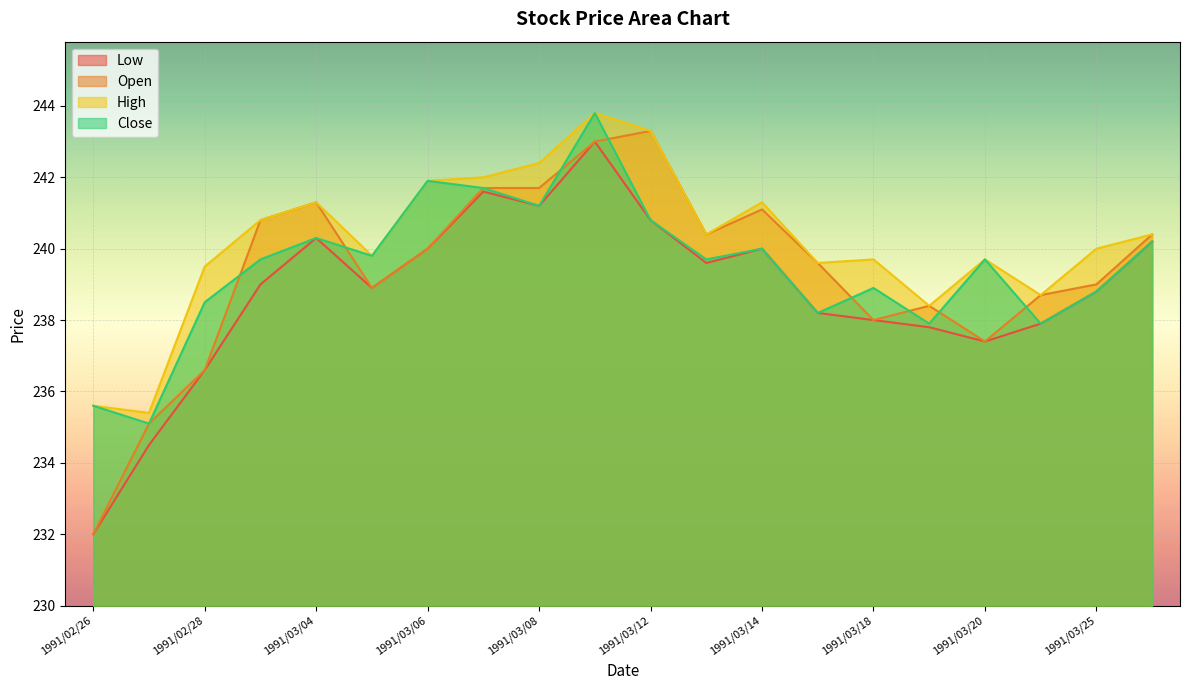

True or false: High has more than 0 interior local peaks.

True